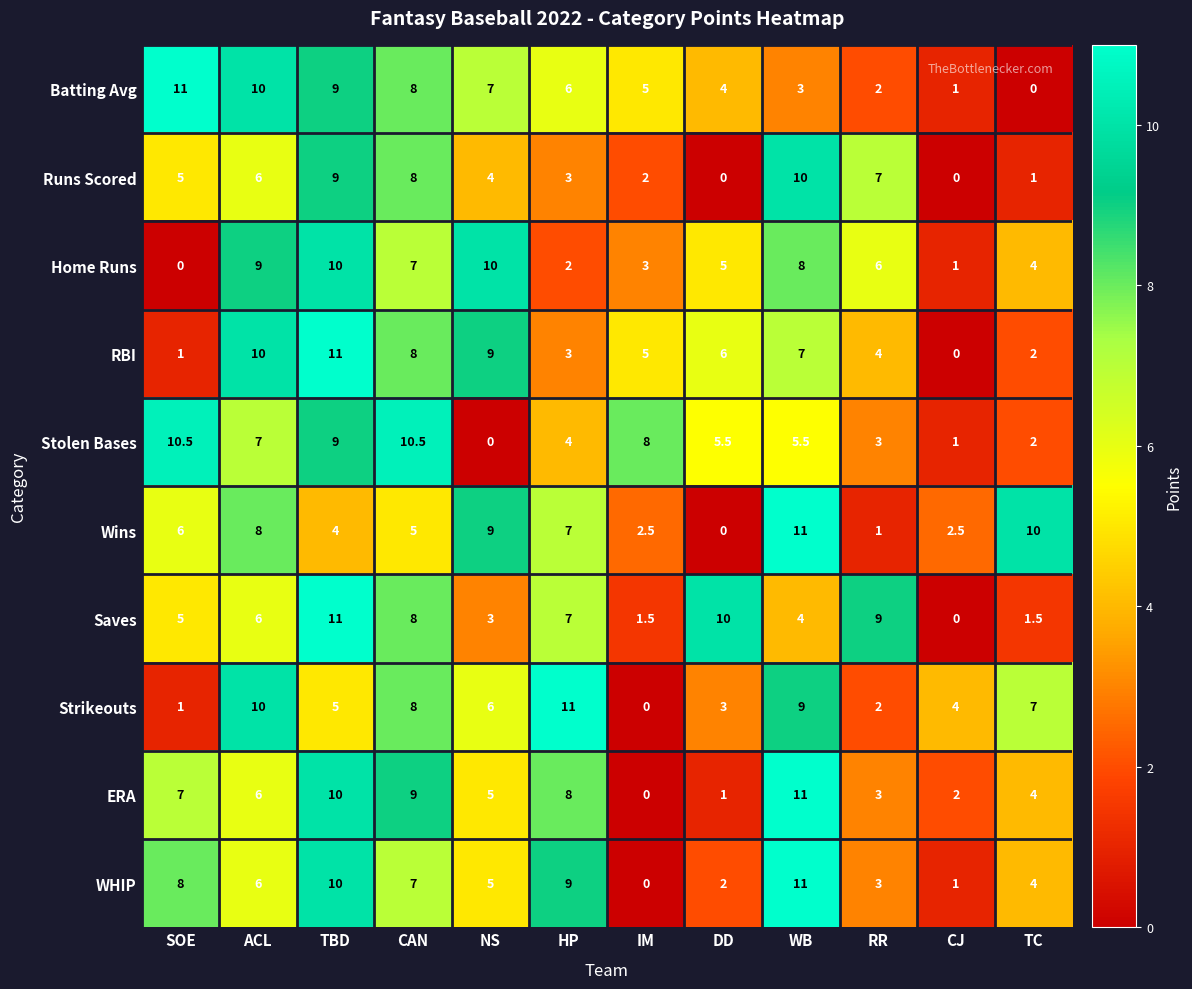

What is the difference between the second highest and minimum values in the Wins series?

10.0